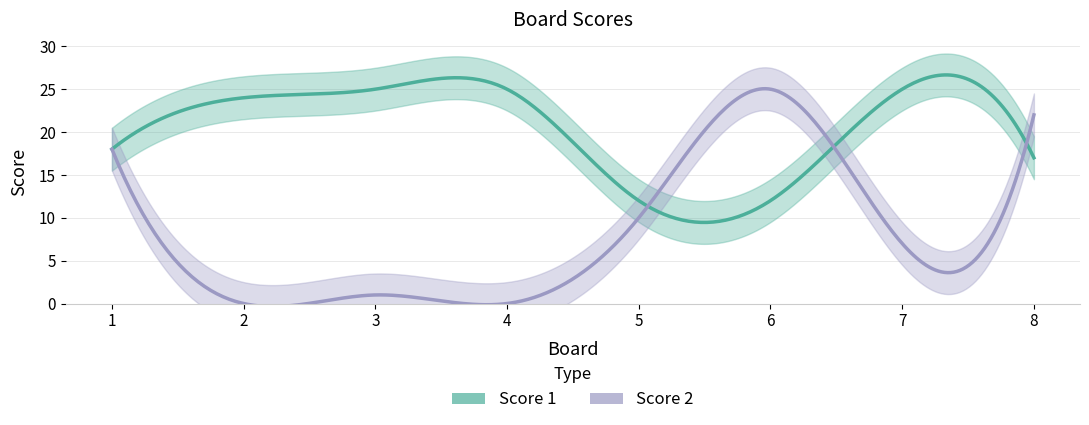

Rank the series at 2 from highest to lowest value.

Score 1, Score 2